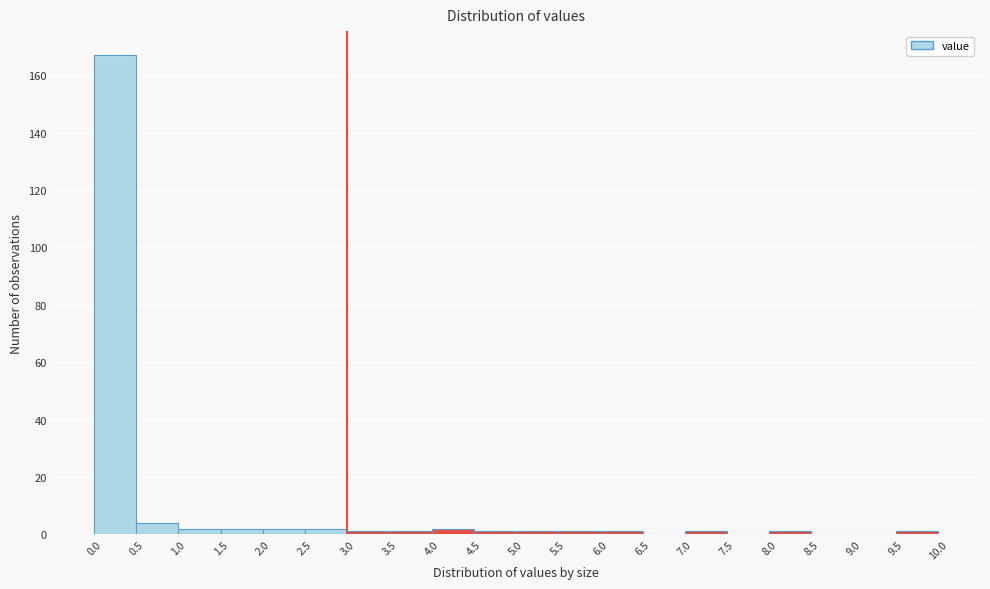

How tall is the bar that spans 1.0 to 1.5 on the x-axis? The values are not printed on the chart, so give them approximately, as read against the axis.

2